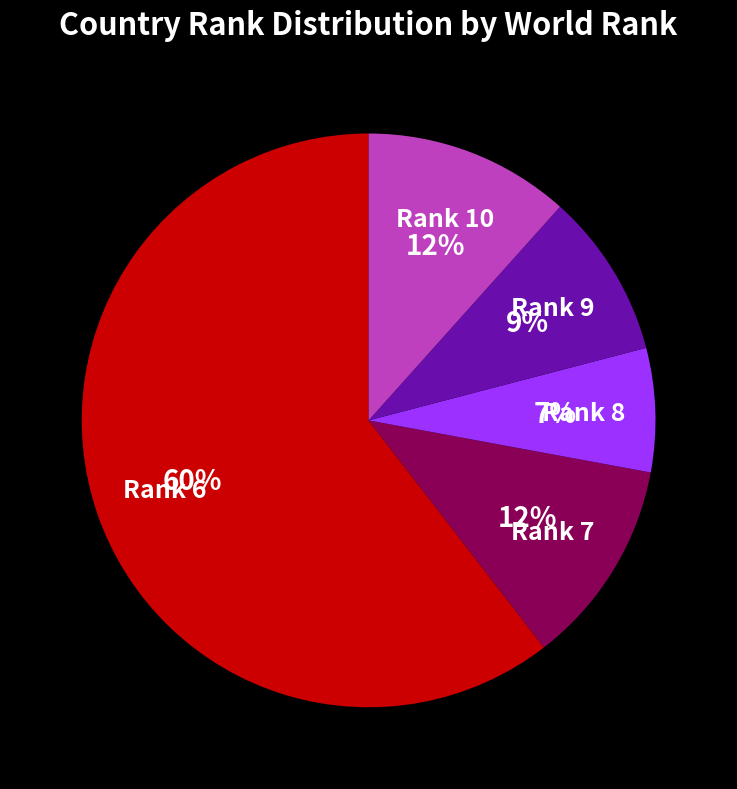

To the nearest percent, what portion does Rank 7 represent?

12%